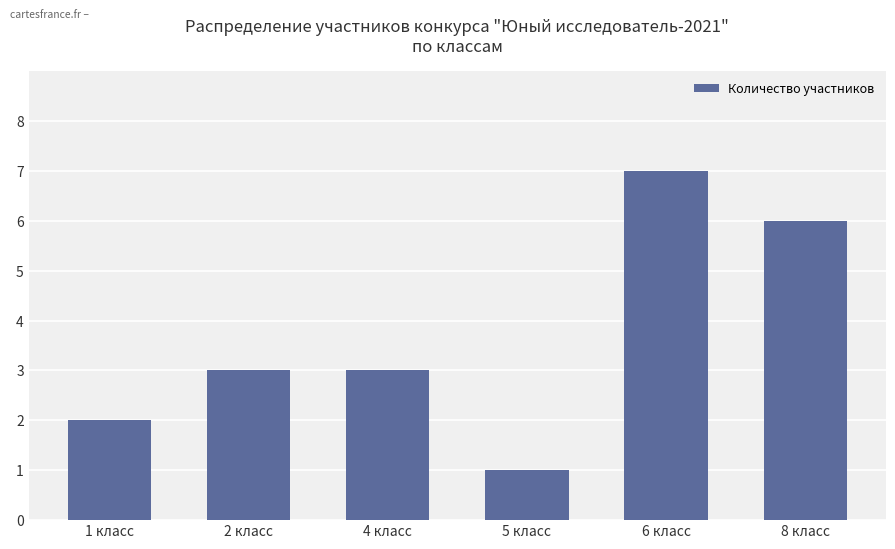

What is the label of the 4th bar from the left?

5 класс